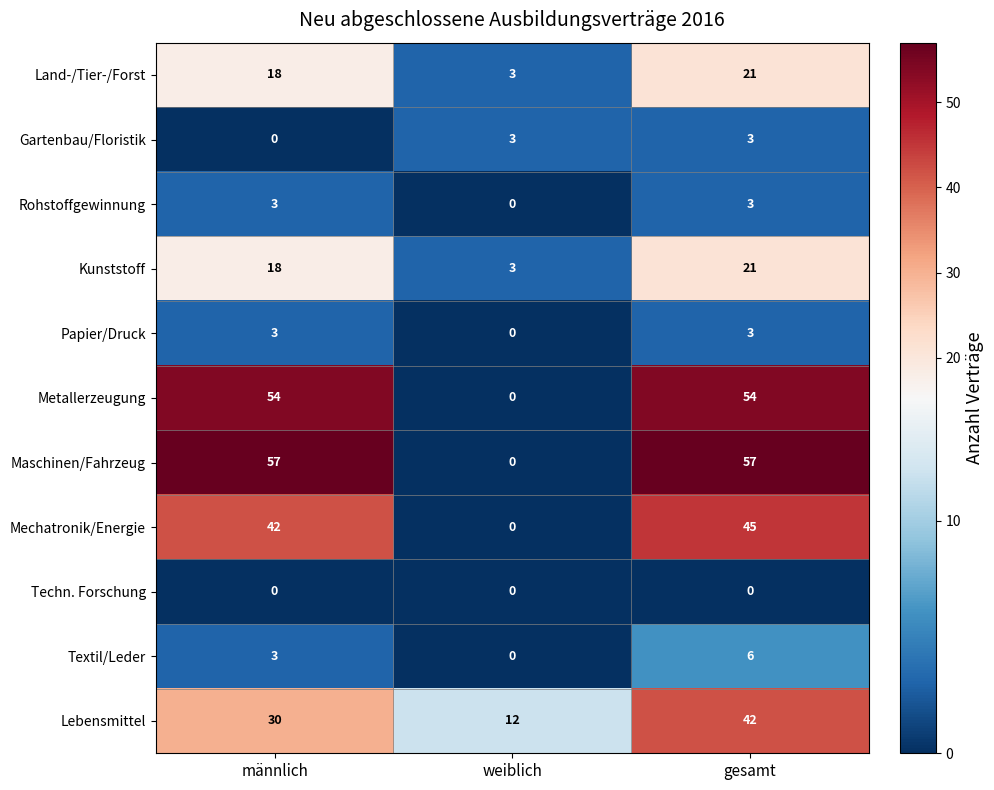

At which category is the sum across all series the highest?

gesamt